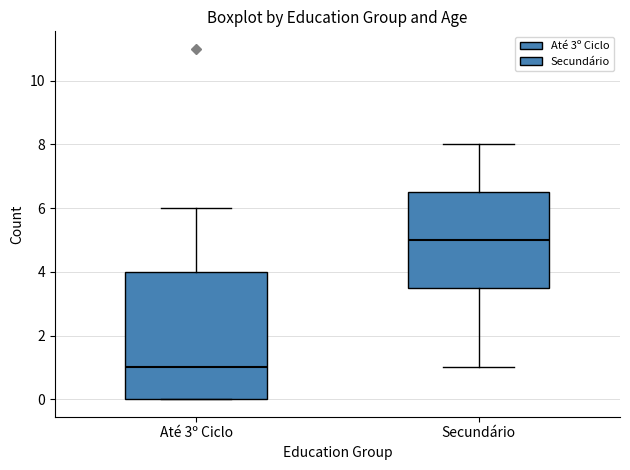

Which box is the tallest, from its lower edge to its upper edge?

Até 3º Ciclo